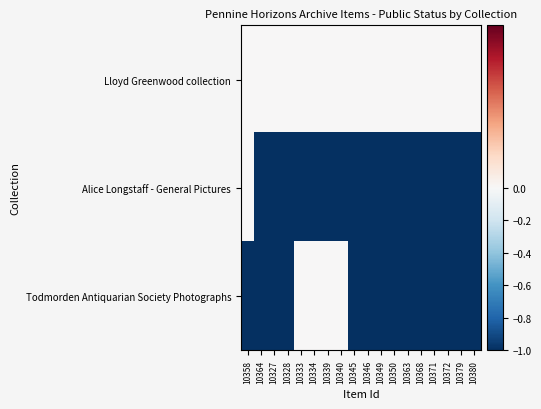

Reading right to left, what are all the values shown in this chart?

Lloyd Greenwood collection: 10380=0	10379=0	10372=0	10371=0	10368=0	10363=0	10350=0	10349=0	10346=0	10345=0	10340=0	10339=0	10334=0	10333=0	10328=0	10327=0	10364=0	10358=0
Alice Longstaff - General Pictures: 10380=-1	10379=-1	10372=-1	10371=-1	10368=-1	10363=-1	10350=-1	10349=-1	10346=-1	10345=-1	10340=-1	10339=-1	10334=-1	10333=-1	10328=-1	10327=-1	10364=-1	10358=0
Todmorden Antiquarian Society Photographs: 10380=-1	10379=-1	10372=-1	10371=-1	10368=-1	10363=-1	10350=-1	10349=-1	10346=-1	10345=-1	10340=0	10339=0	10334=0	10333=0	10328=-1	10327=-1	10364=-1	10358=-1